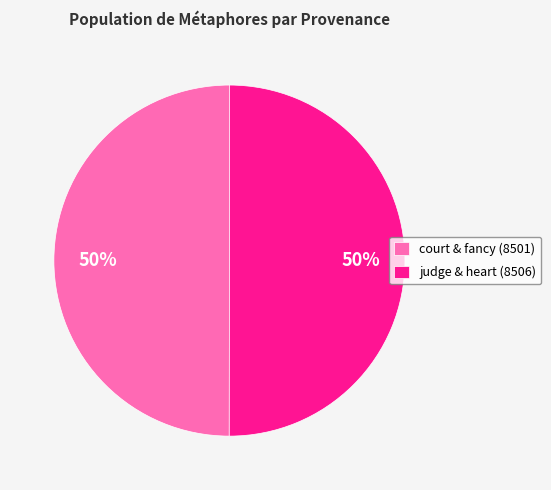

True or false: court & fancy (8501) accounts for 50% of the total.

True